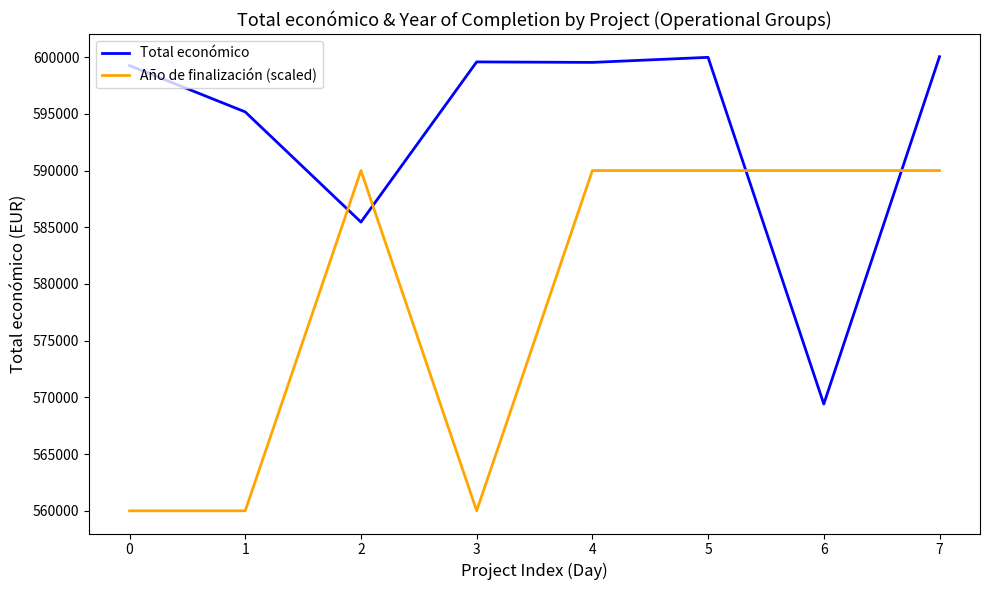

Count the Año de finalización (scaled) values in the range 560000 to 590000.

8